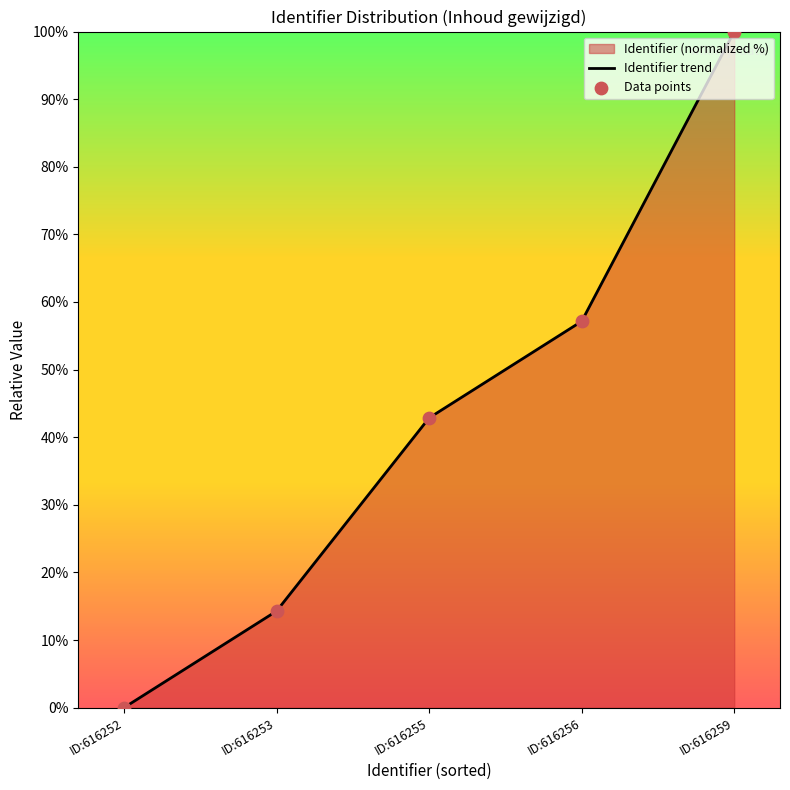

What is the change in value from ID:616255 to ID:616256?

+14.3